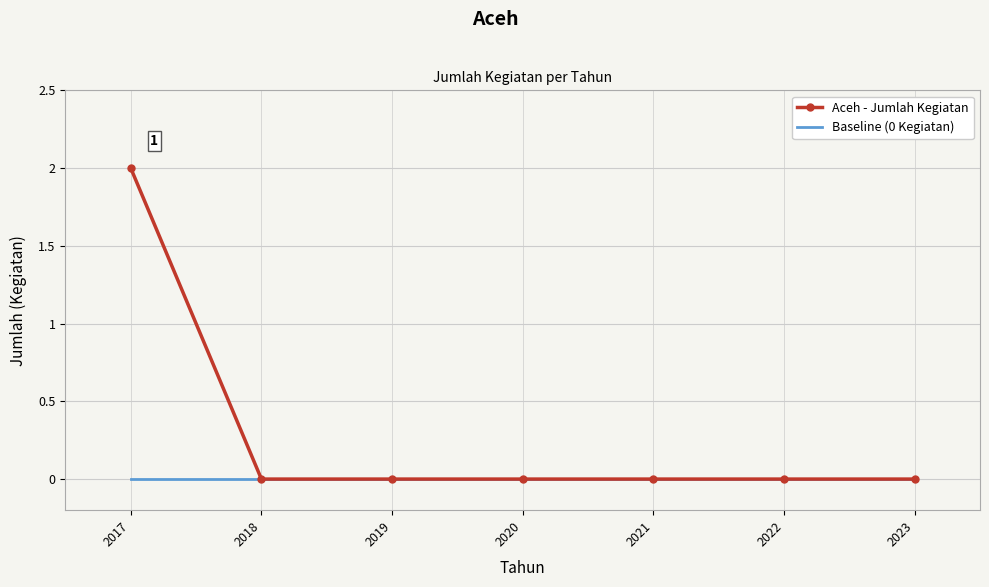

At which category is the sum across all series the highest?

2017